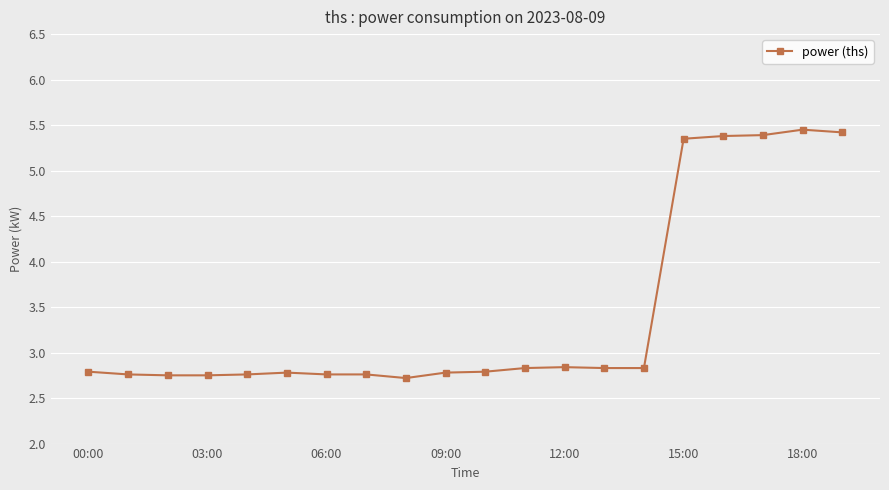

What is the value of the 17th point from the left?

5.4